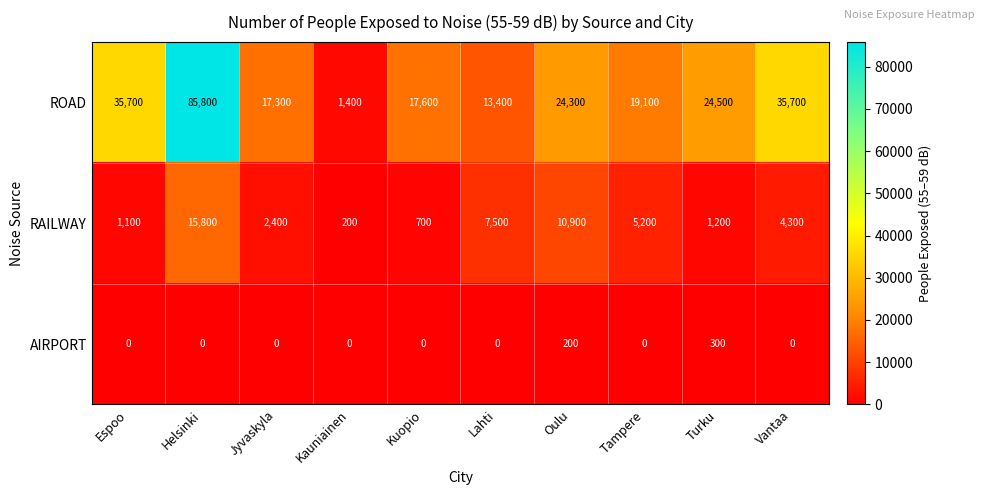

Which series changed the most between Lahti and Turku?

ROAD